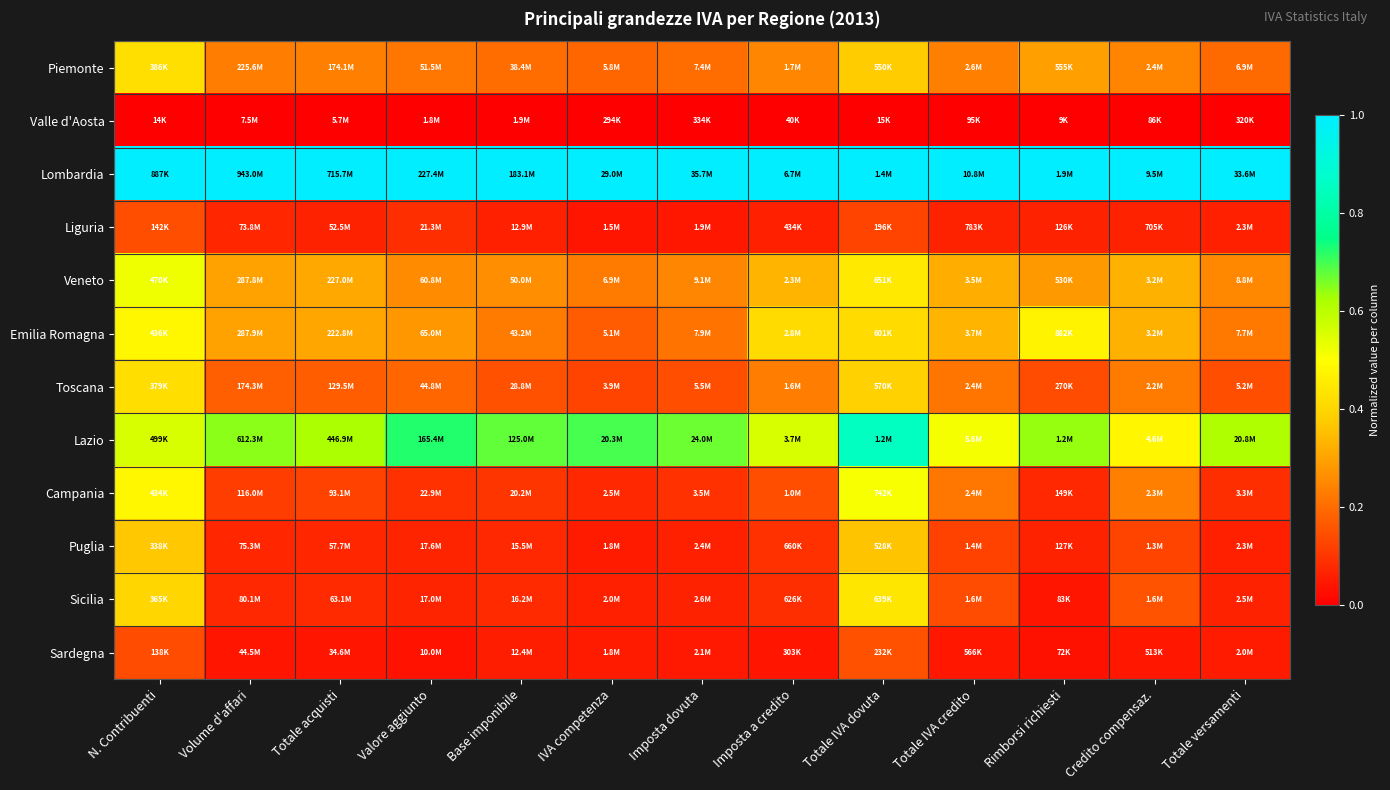

What is the difference between the highest and lowest values at Totale IVA credito?

1.0